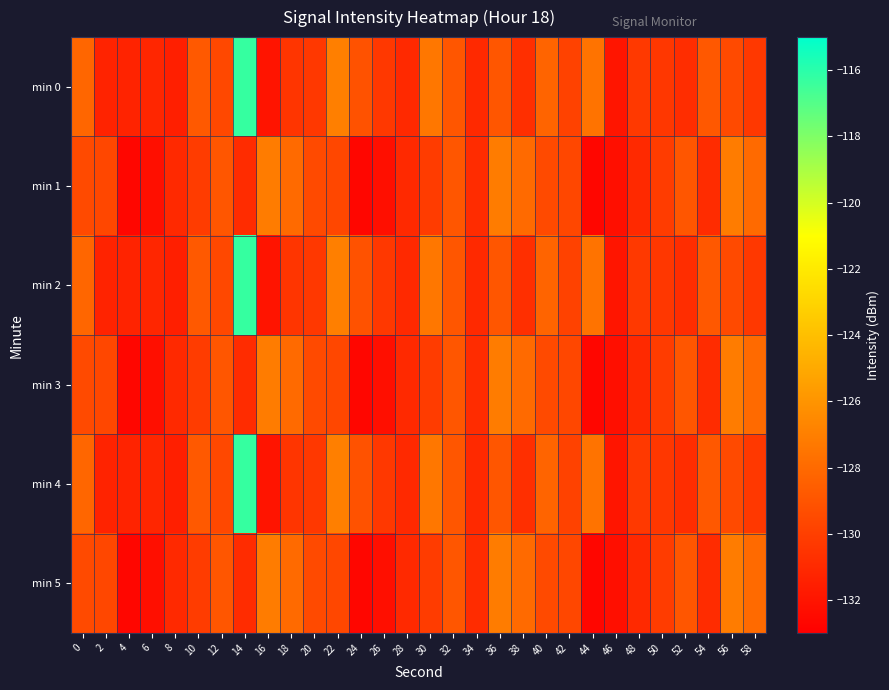

What is the total value across all series at 24?

-785.3